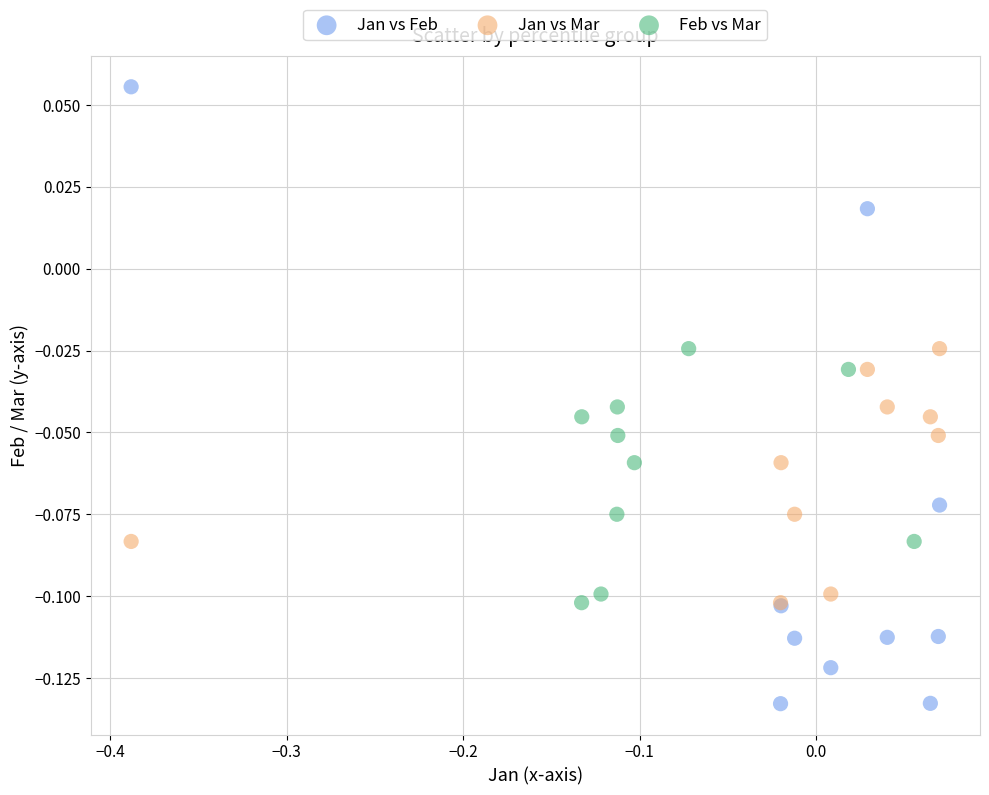

What are all the series names shown in the legend?

Jan vs Feb, Jan vs Mar, Feb vs Mar